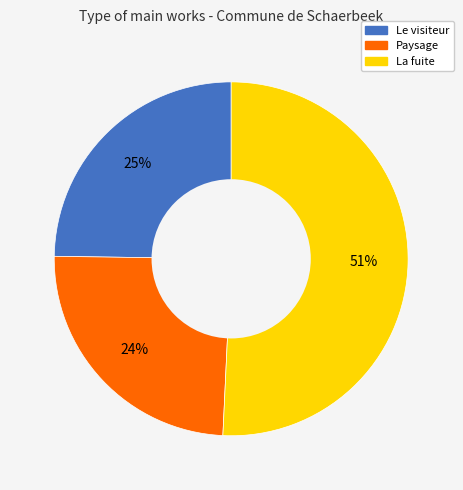

To the nearest percent, what is the difference between the Le visiteur and La fuite slice percentages?

26%